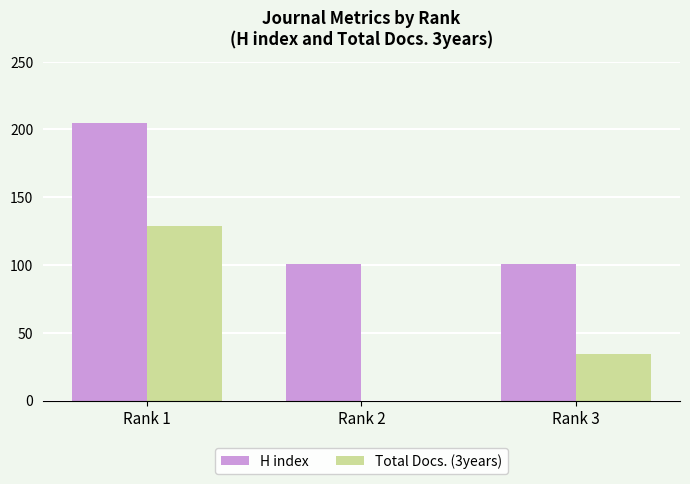

Reading left to right, list all the values displayed in this chart.

H index: 205	101	101
Total Docs. (3years): 129	0	34